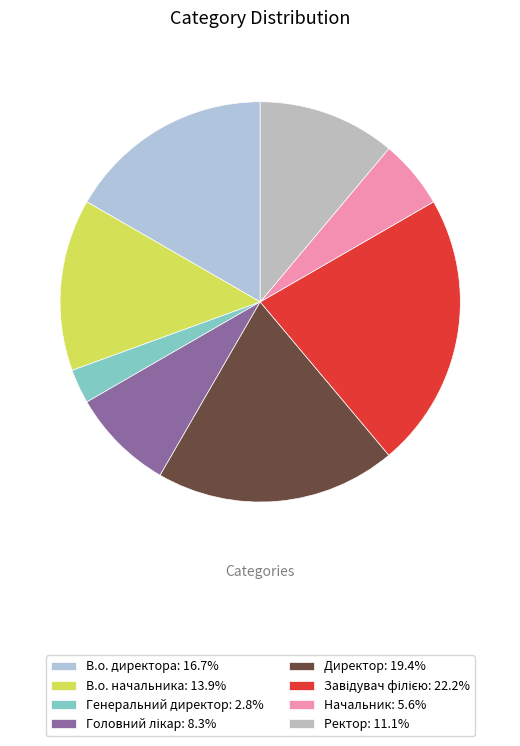

What portion of the pie excludes Генеральний директор?

97.2%